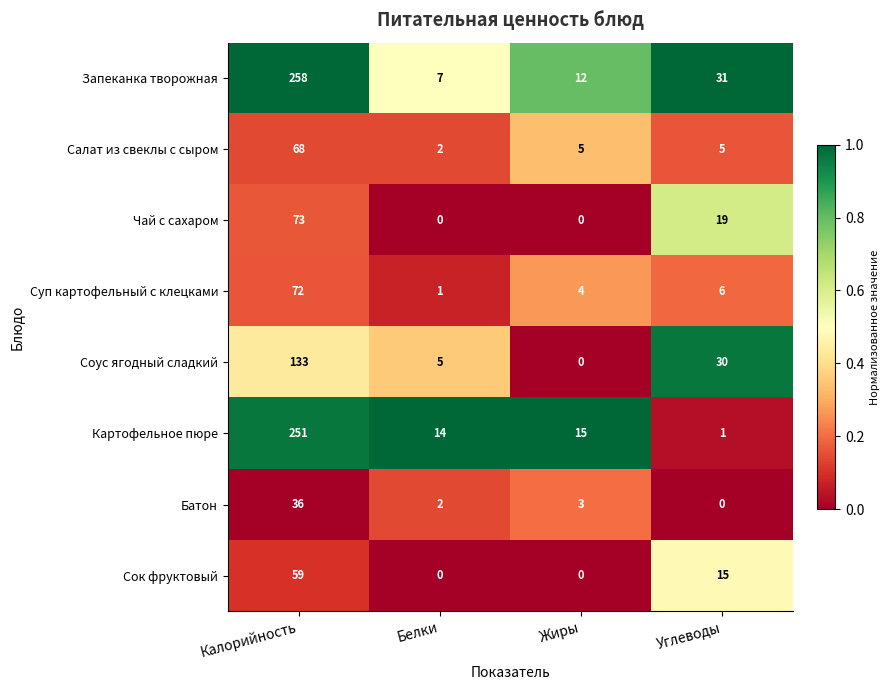

What is the spread (max minus min) of values at Жиры?

15